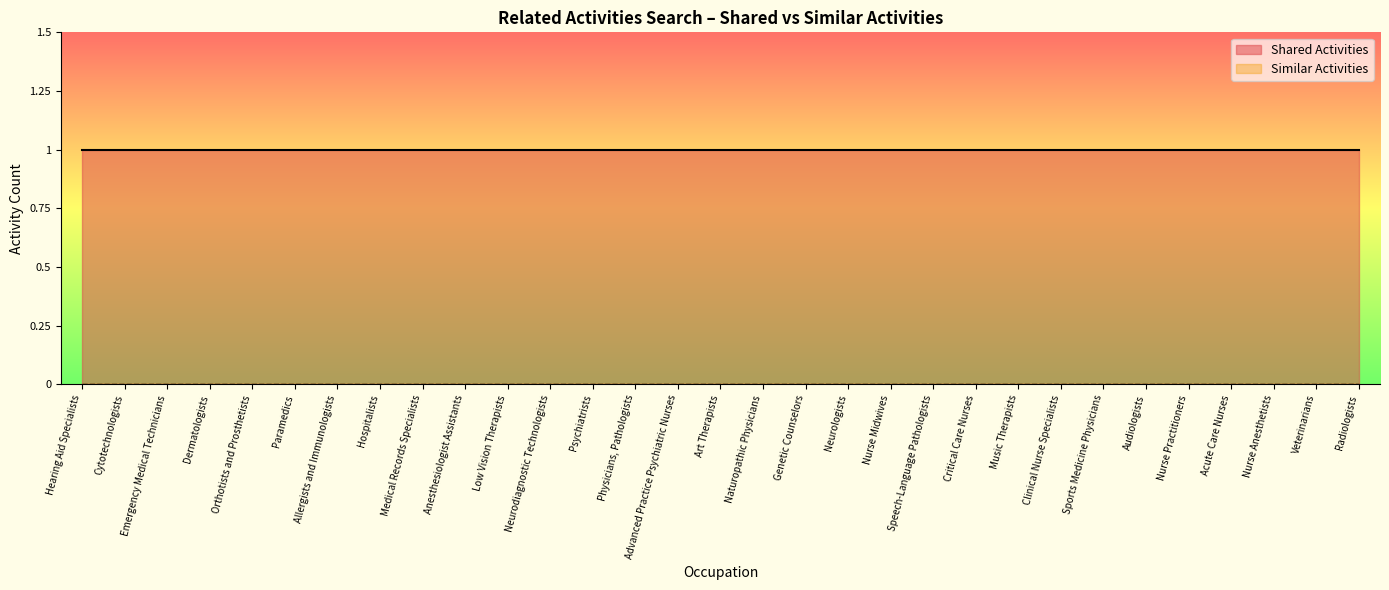

Which series has the largest range (max minus min)?

Shared Activities